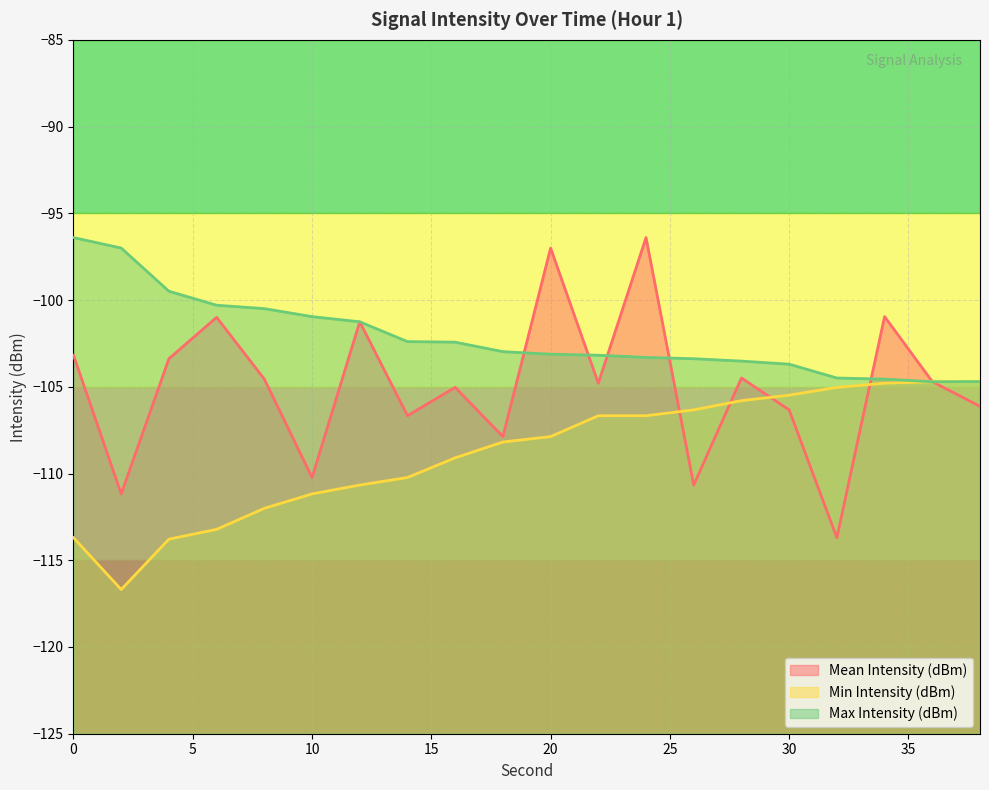

Does the chart display data point markers on the line(s)?

No